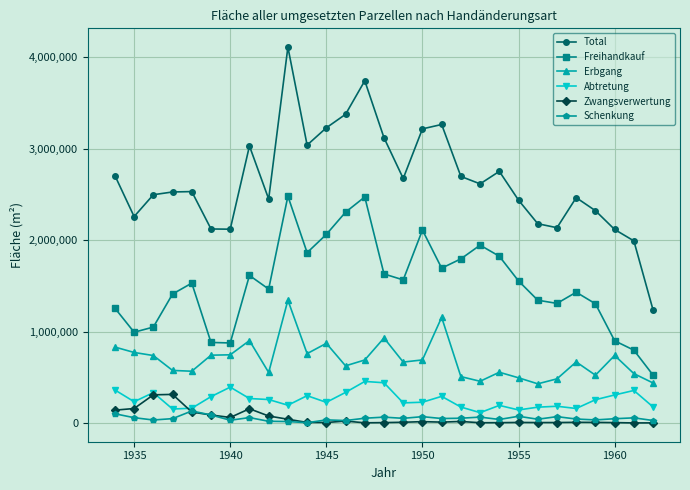

What is the difference between the second highest and minimum values in the Schenkung series?

97900